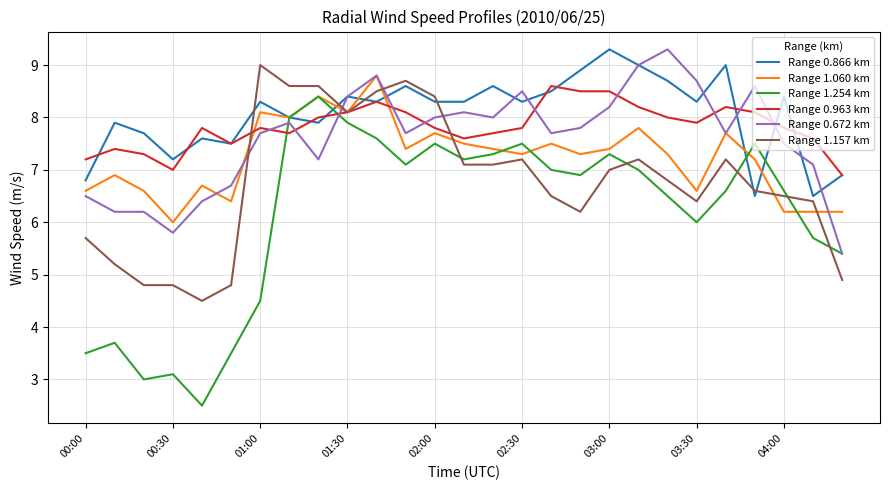

True or false: Range 0.866 km and Range 1.157 km cross at least once.

True